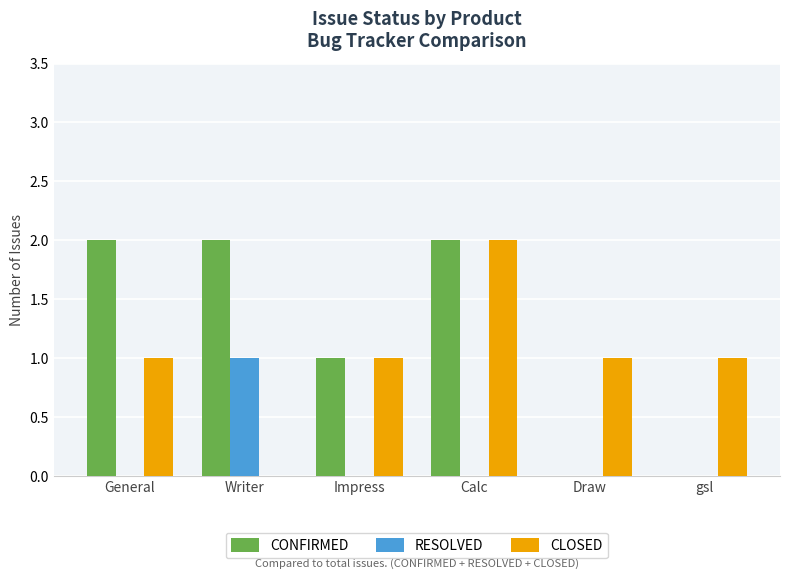

The value of CLOSED at Draw is 1. True or false?

True